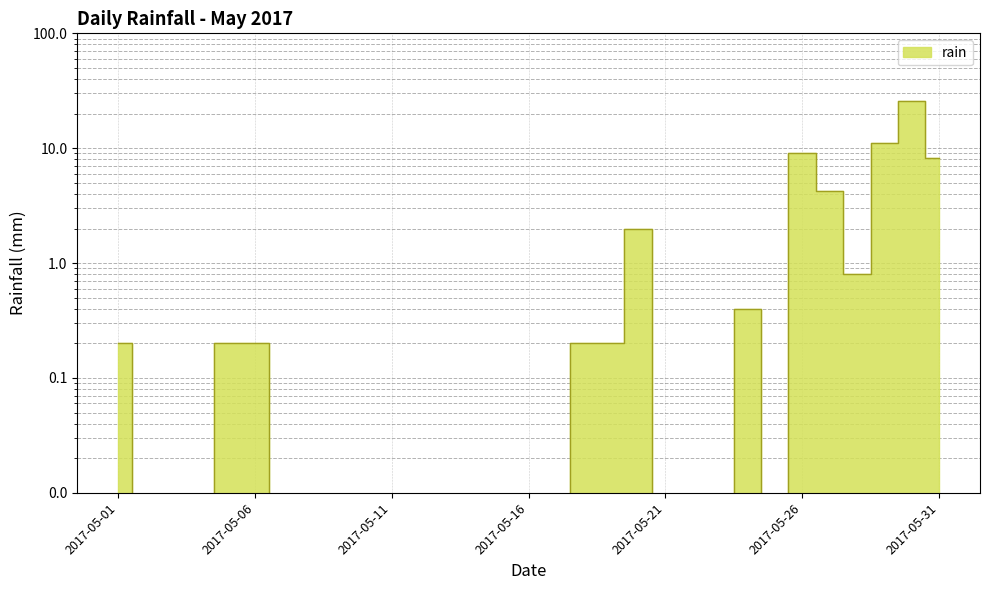

True or false: the data has more than 1 interior local peaks.

True